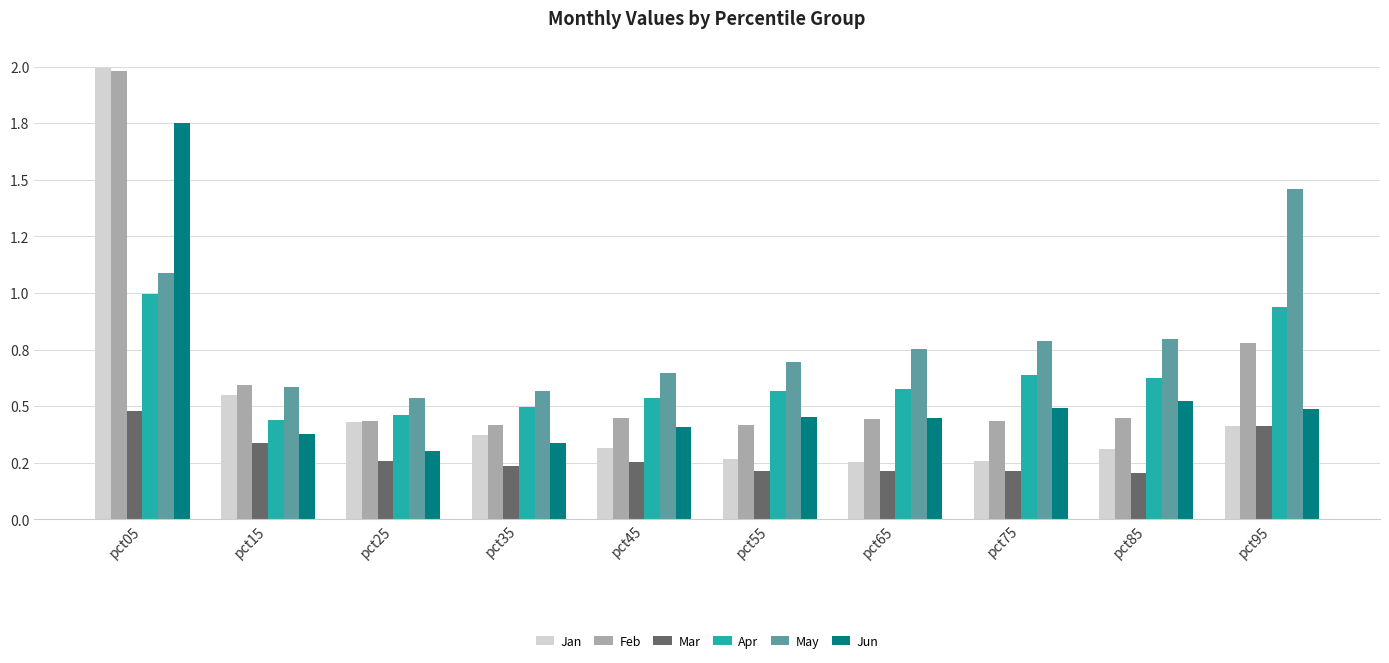

What is the sum of the Feb values at pct95 and pct55?

1.2